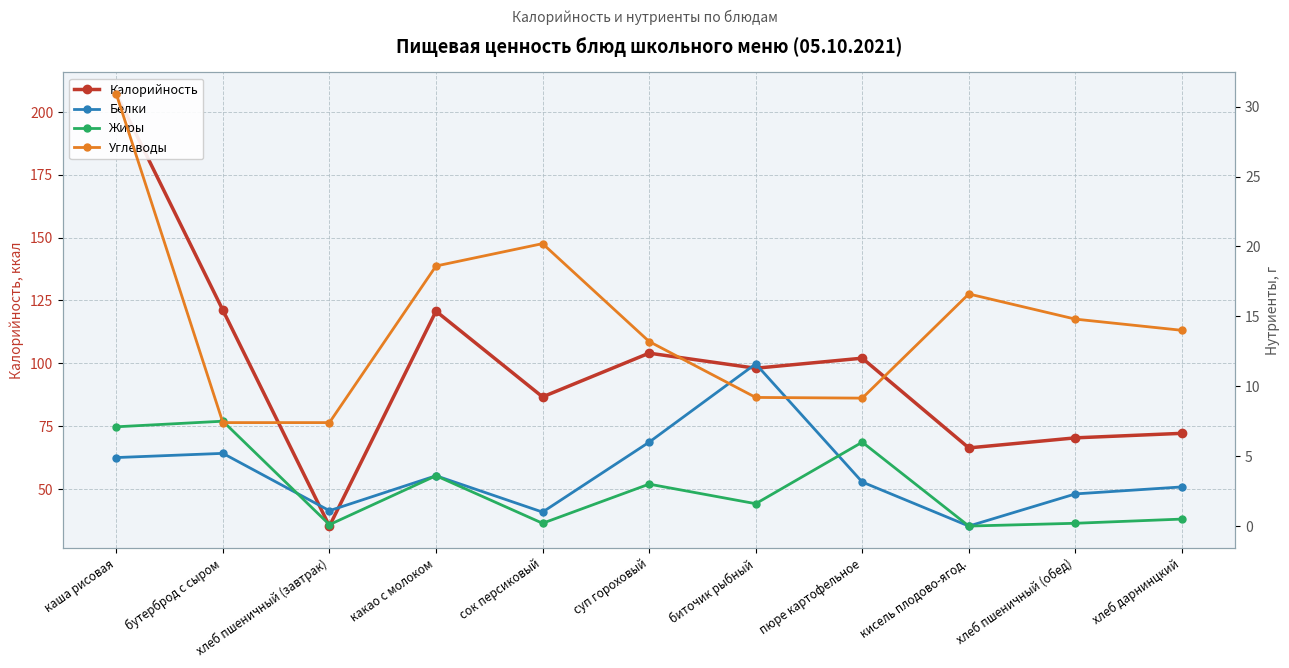

True or false: Жиры and Калорийность intersect in this chart.

False